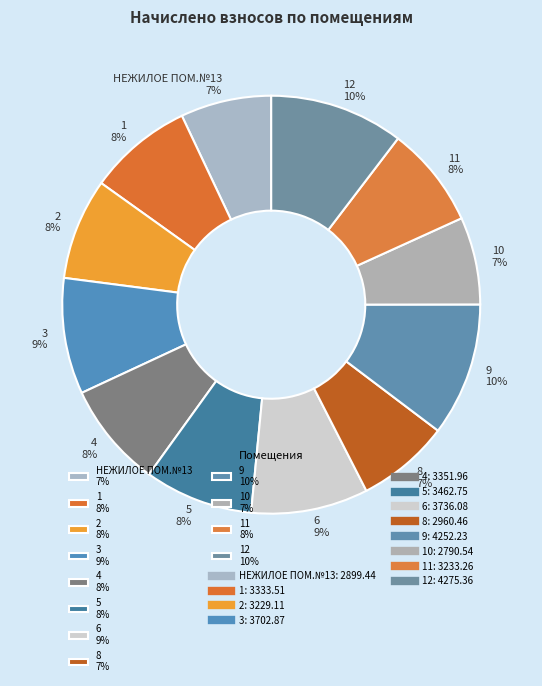

To the nearest percent, what is the average slice percentage?

8%